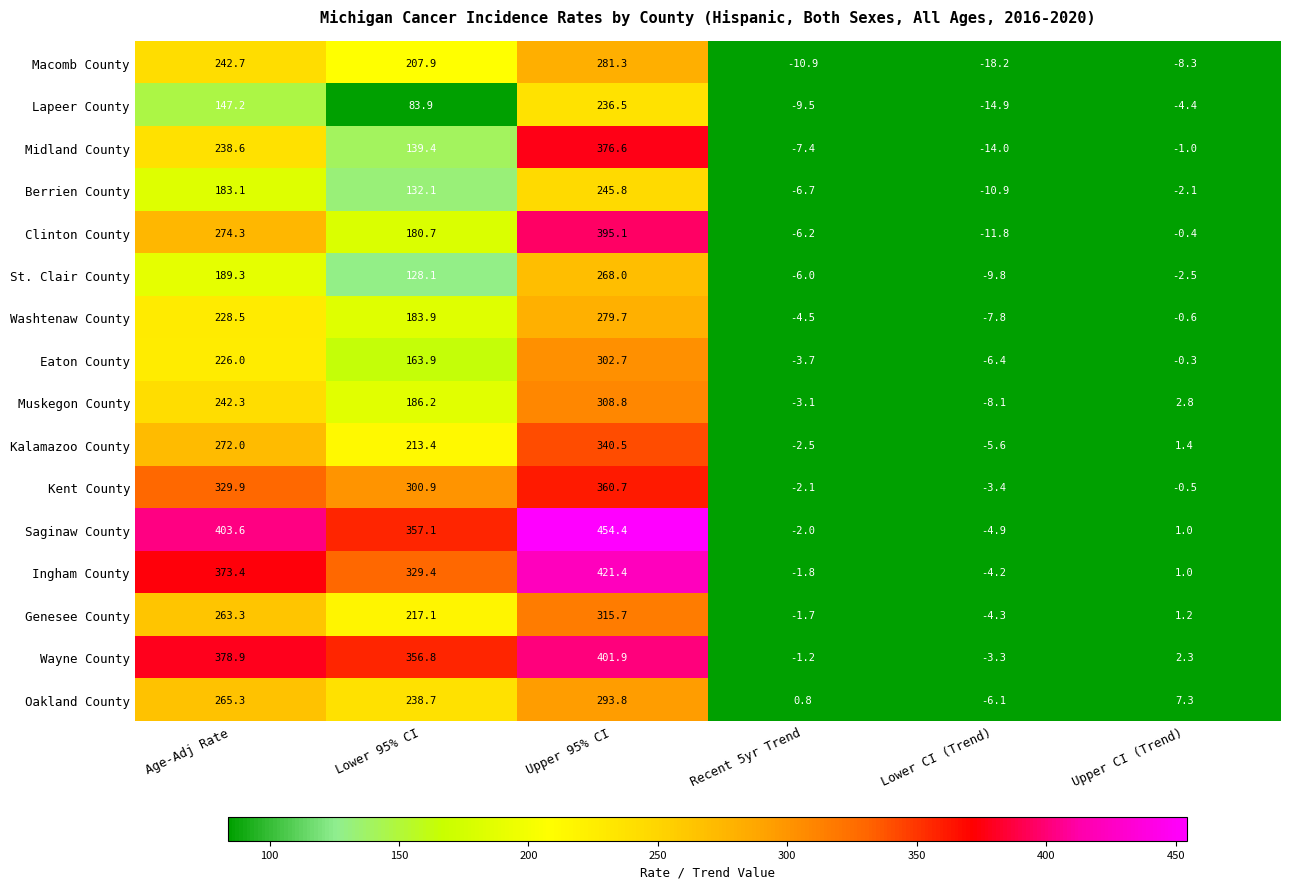

What is the smallest value displayed?

-18.2